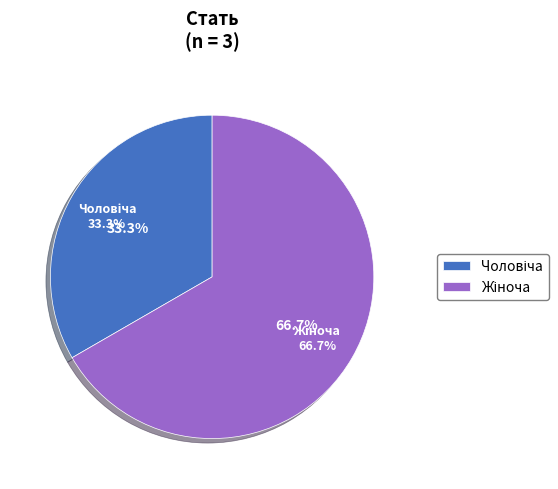

Is the sum of Чоловіча and Жіноча greater than half?

Yes